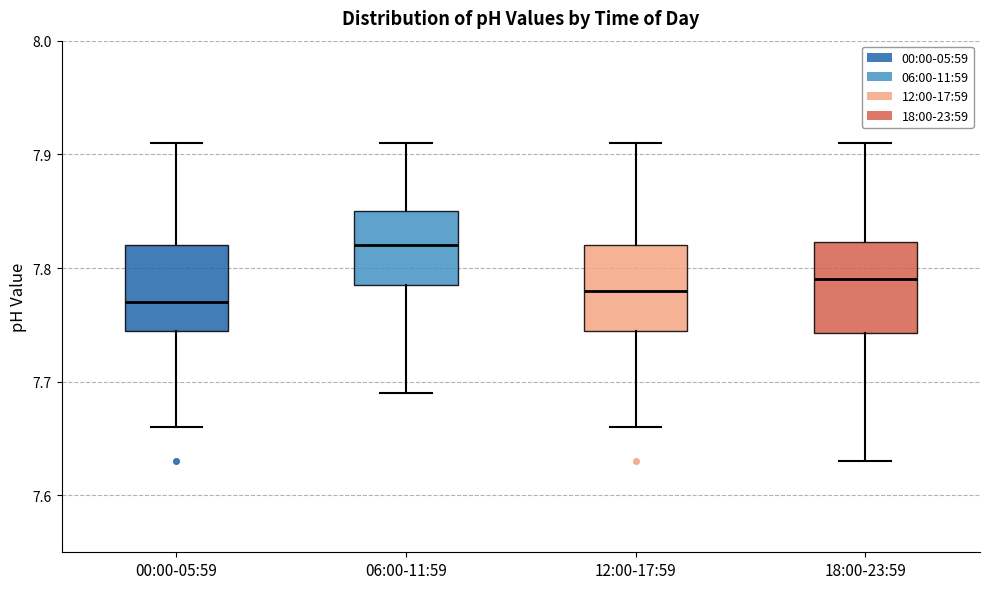

Reading left to right, transcribe this box plot: for each box, give where its median line is, the range the box spans, and where its two whiskers end, as read against the y-axis. The values are not printed on the chart, so give them approximately, as read against the axis.

00:00-05:59: median 7.77, box 7.75 to 7.82, whiskers 7.66 to 7.91
06:00-11:59: median 7.82, box 7.79 to 7.85, whiskers 7.69 to 7.91
12:00-17:59: median 7.78, box 7.75 to 7.82, whiskers 7.66 to 7.91
18:00-23:59: median 7.79, box 7.74 to 7.82, whiskers 7.63 to 7.91